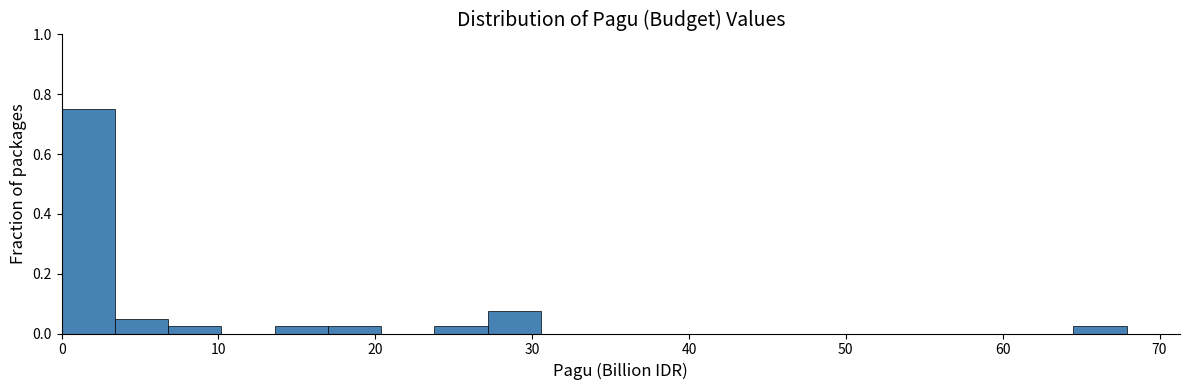

Read against the x-axis, roughly where is the centre of the tallest bar?

2